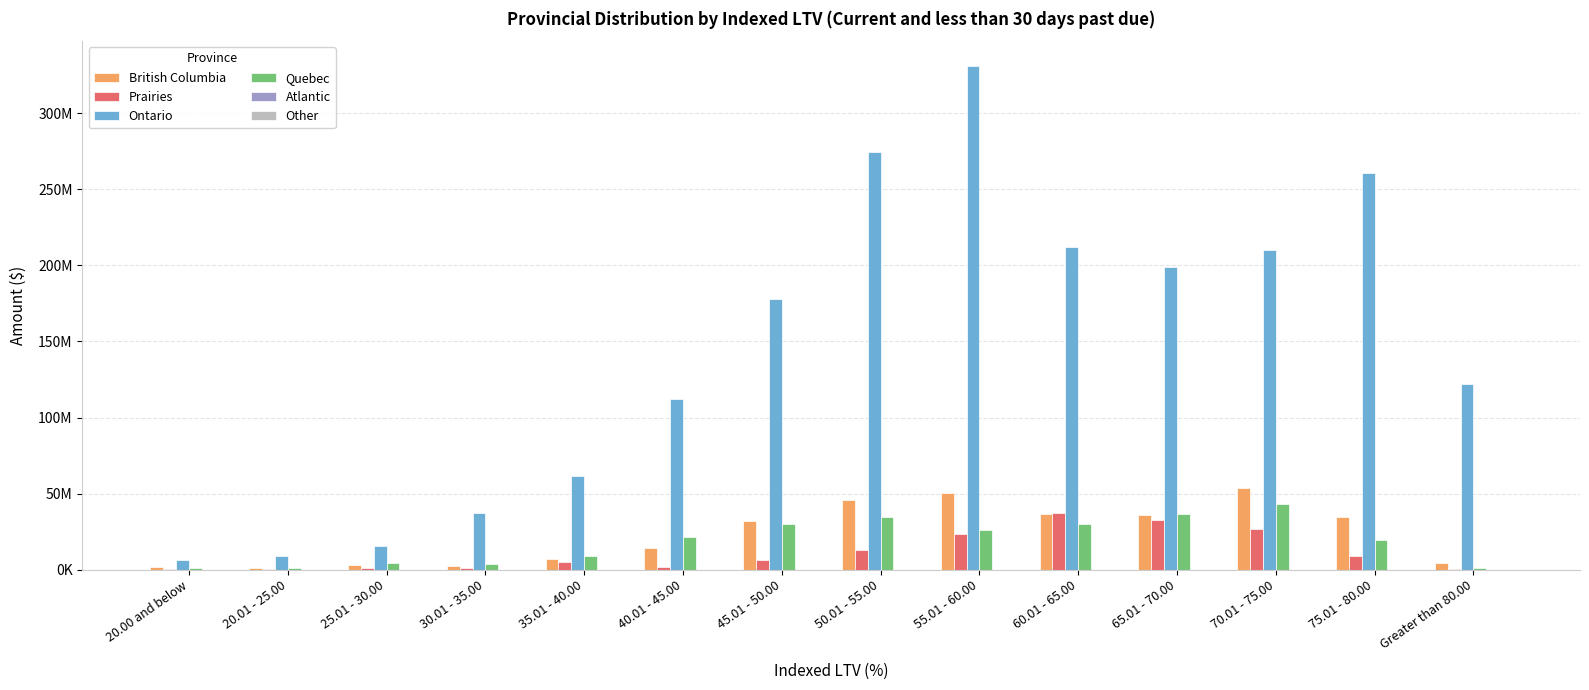

What is the maximum value shown in the chart?

330681015.6